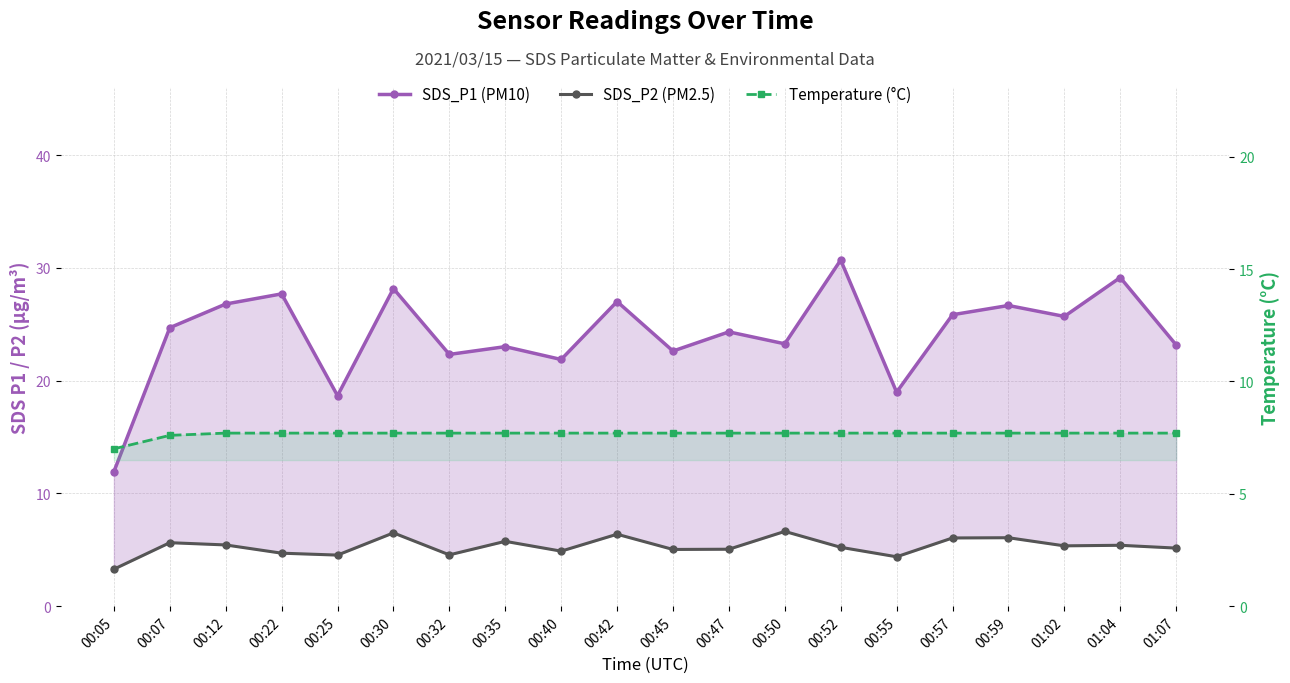

At which category is the sum across all series the highest?

00:52